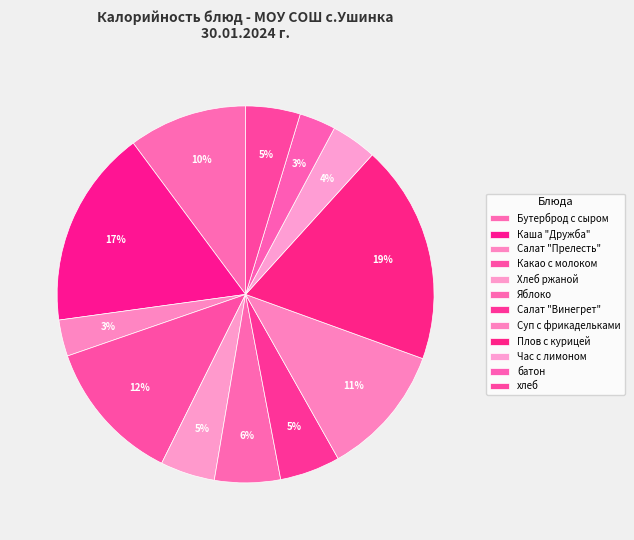

To the nearest percent, what is the difference between the largest and smallest slice percentages?

16%